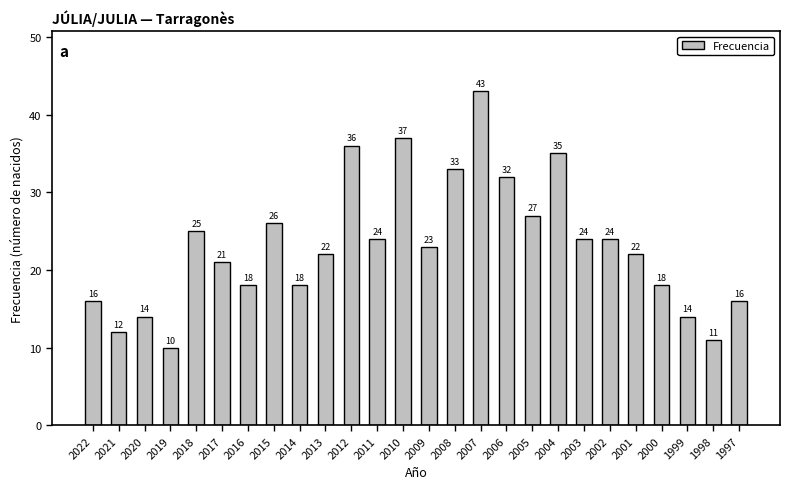

How many values are below 23?

13